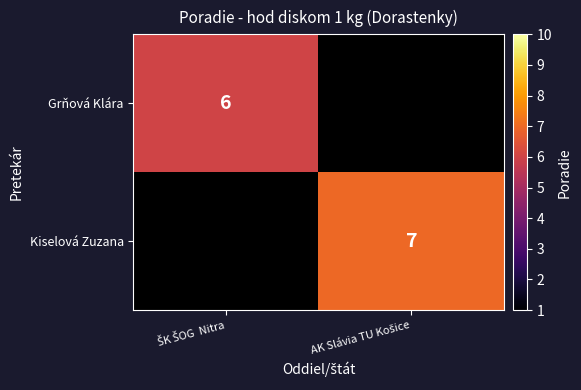

At which label does Grňová Klára reach its peak?

ŠK ŠOG Nitra